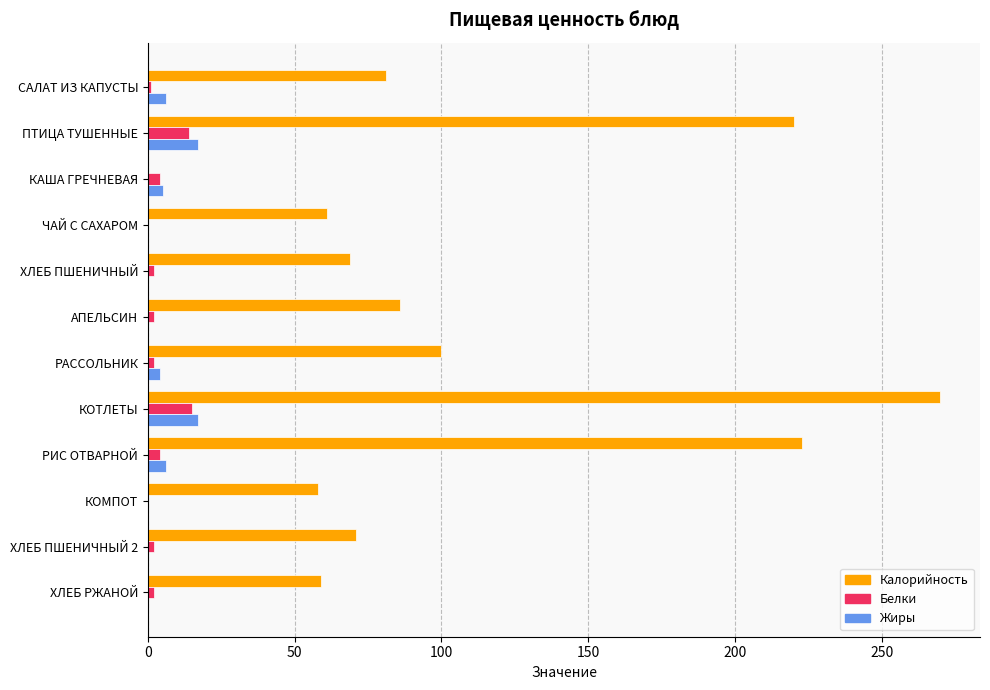

Which series changed the most between ПТИЦА ТУШЕННЫЕ and РАССОЛЬНИК?

Калорийность